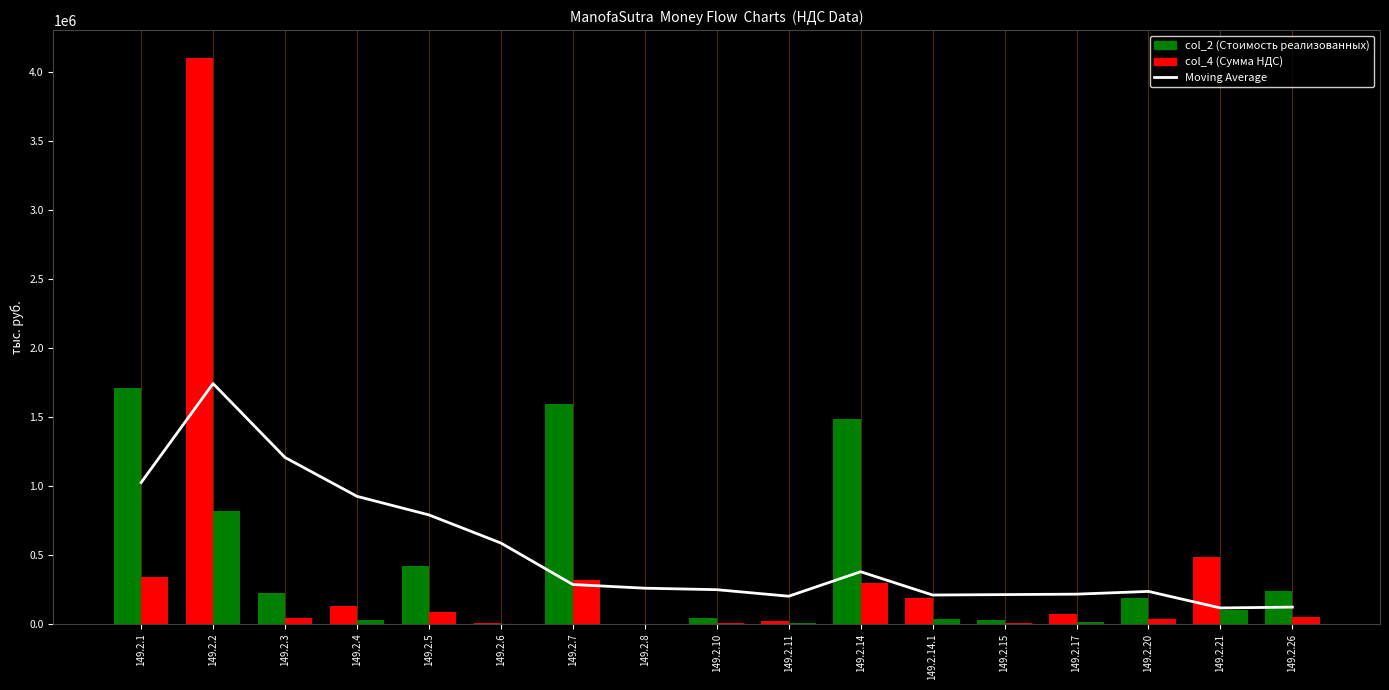

What is the difference between the maximum and minimum values in the col_2 (Стоимость реализованных) series?

4096972.0